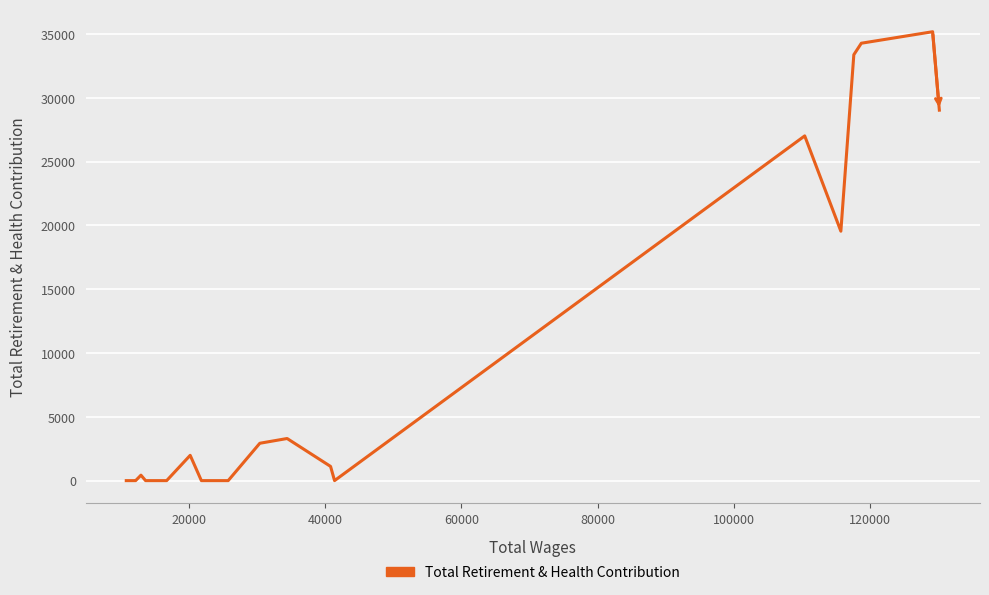

What is the difference between the maximum and minimum values?

35187.4